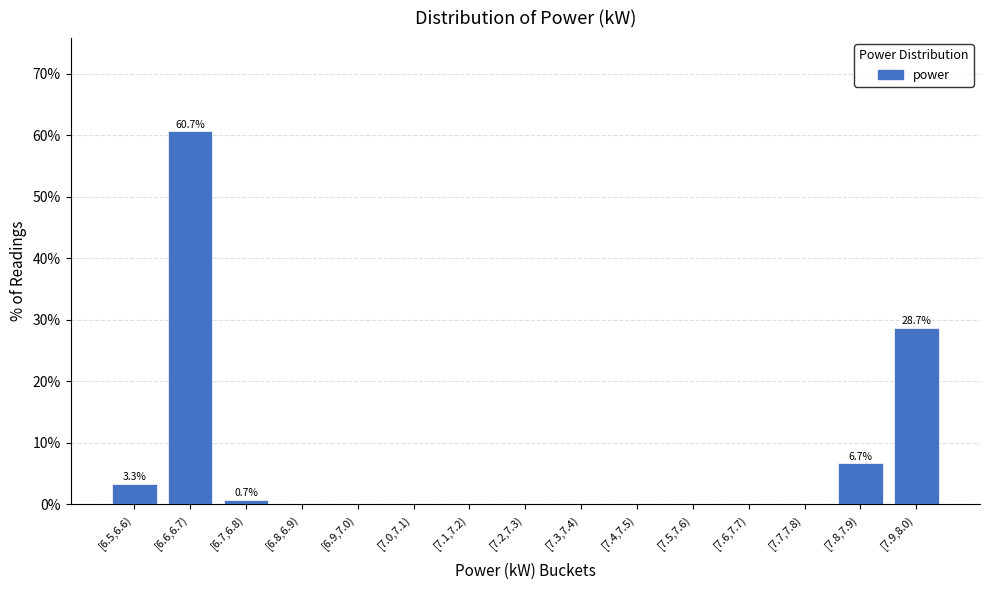

Reading left to right, extract all data points from this chart.

[6.5,6.6)=3.3	[6.6,6.7)=60.7	[6.7,6.8)=0.7	[6.8,6.9)=0.0	[6.9,7.0)=0.0	[7.0,7.1)=0.0	[7.1,7.2)=0.0	[7.2,7.3)=0.0	[7.3,7.4)=0.0	[7.4,7.5)=0.0	[7.5,7.6)=0.0	[7.6,7.7)=0.0	[7.7,7.8)=0.0	[7.8,7.9)=6.7	[7.9,8.0)=28.7